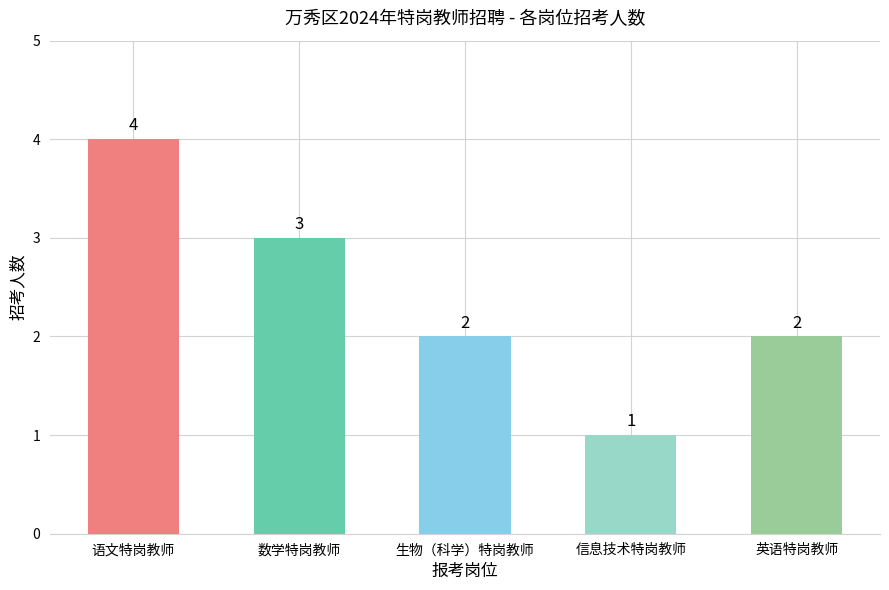

The value at 生物（科学）特岗教师 is 2. True or false?

True